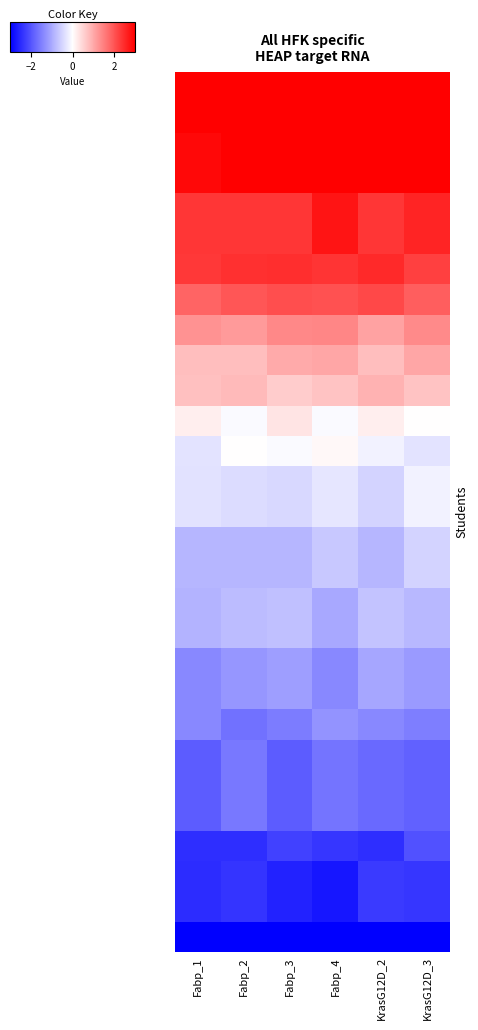

What is the maximum value shown in the chart?

4.1